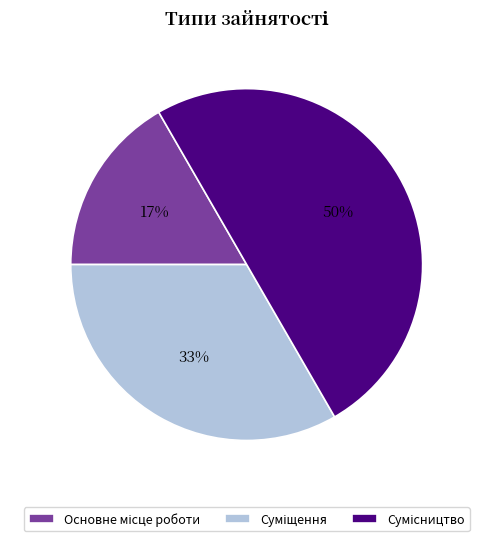

To the nearest percent, what is the difference between the largest and smallest slice percentages?

33%